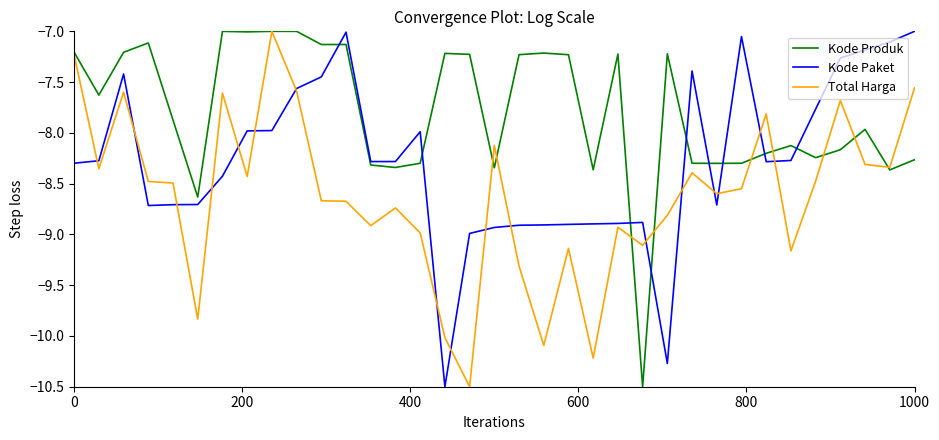

In Total Harga, how many points are lower than both neighbors (excluding endpoints)?

11